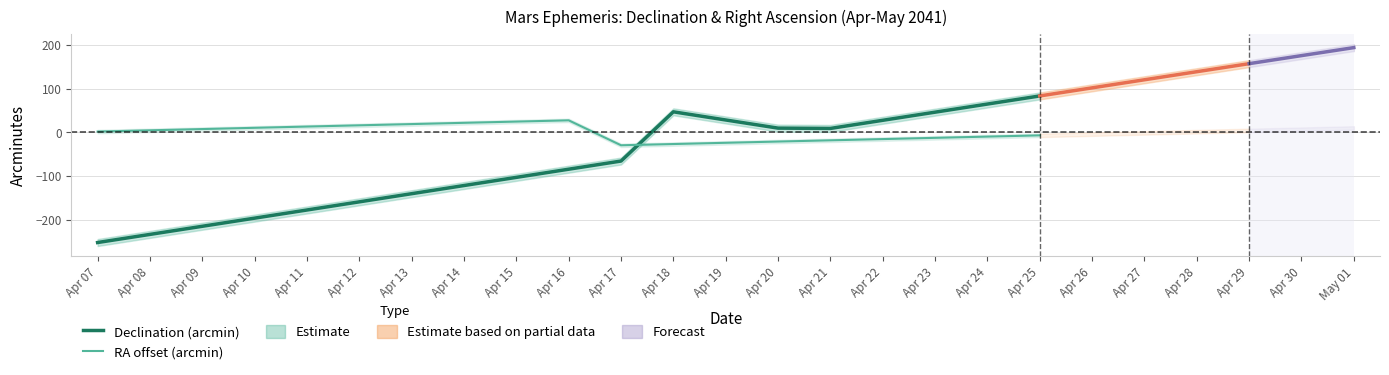

At how many categories does at least one series exceed -81?

19